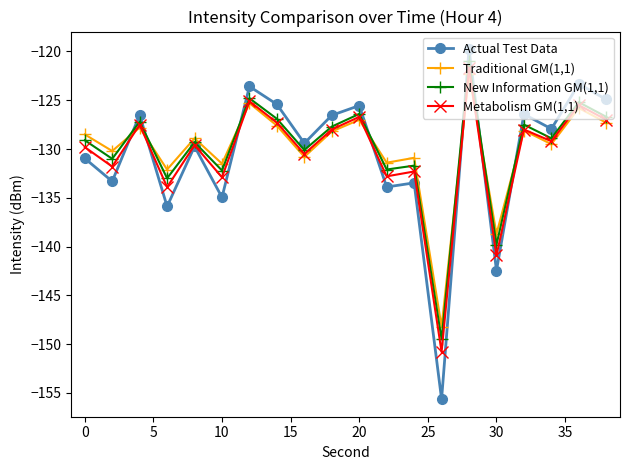

How many values in the Actual Test Data series are below -127?

11